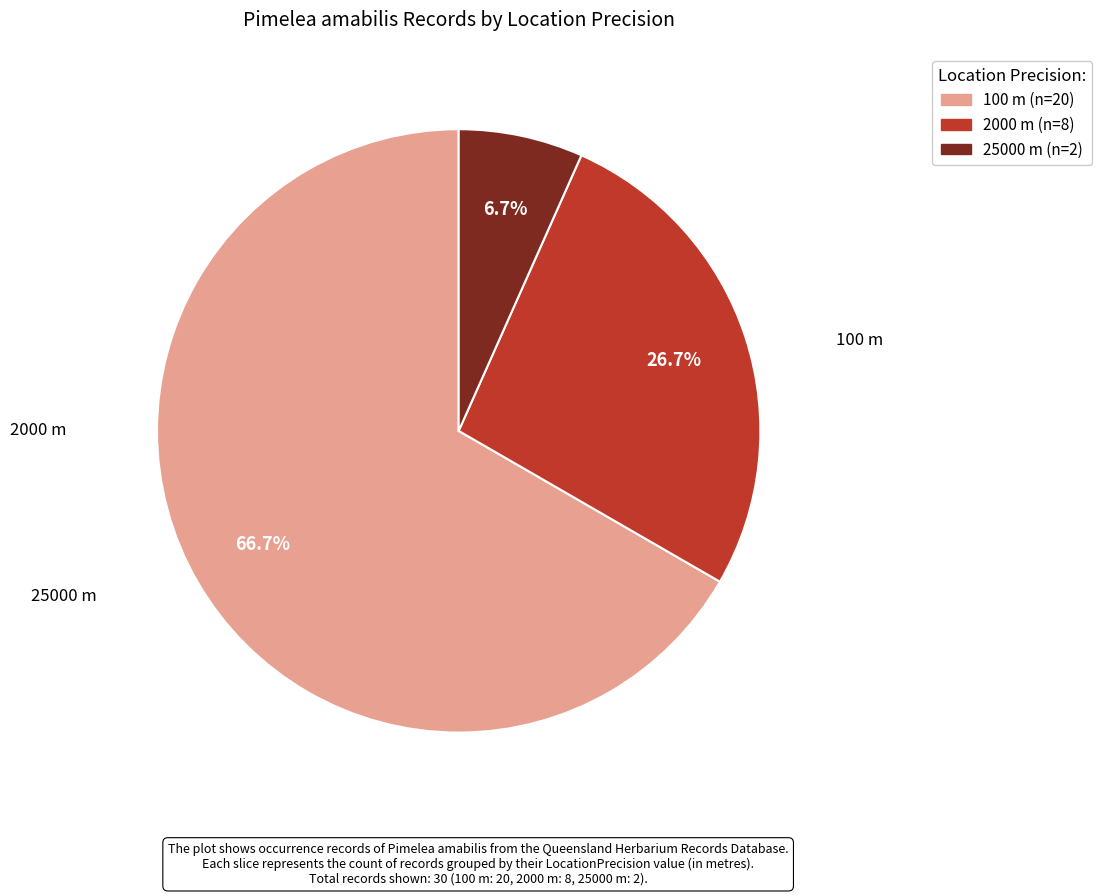

Is it true that 2000 is 19% of the pie?

False